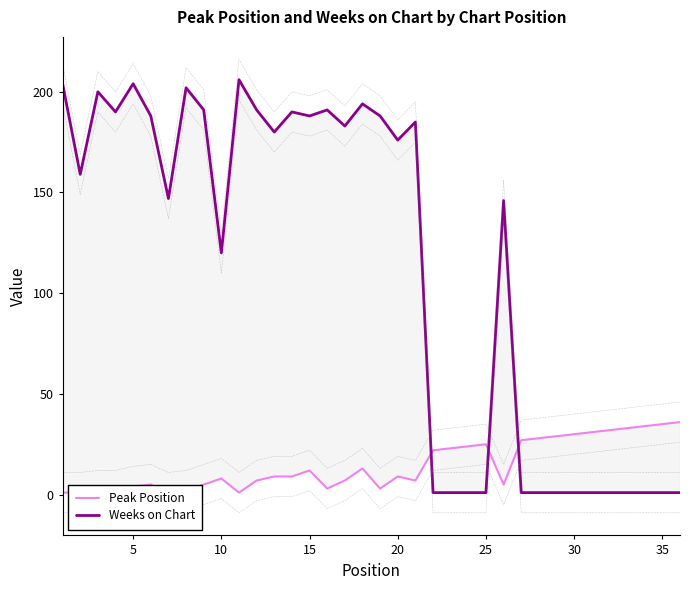

Does the chart have visible grid lines?

No